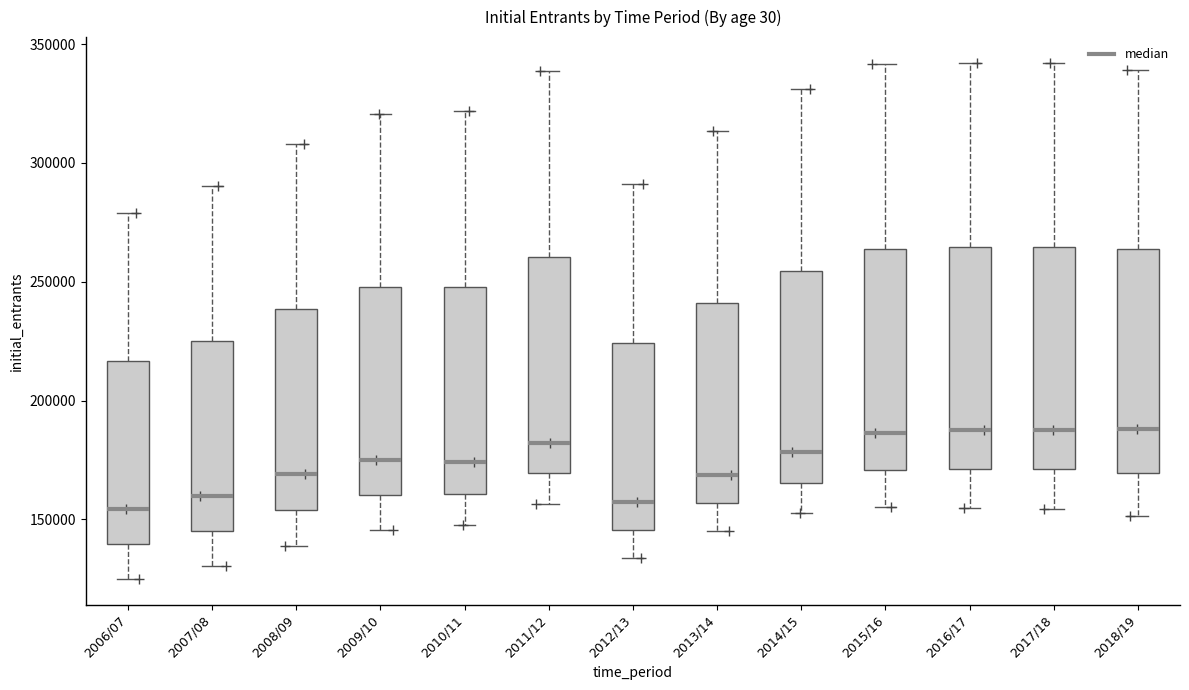

Where is the upper edge of the box for 2009/10 on the y-axis? The values are not printed on the chart, so give them approximately, as read against the axis.

250000